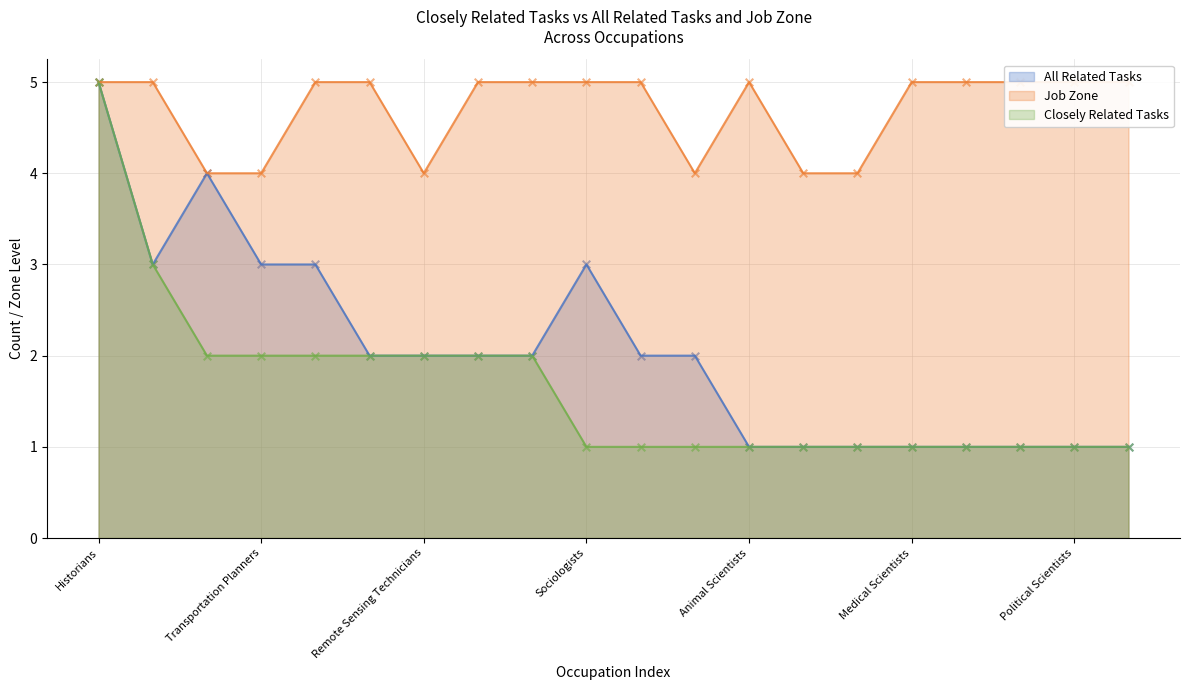

At which category is the sum across all series the highest?

Historians